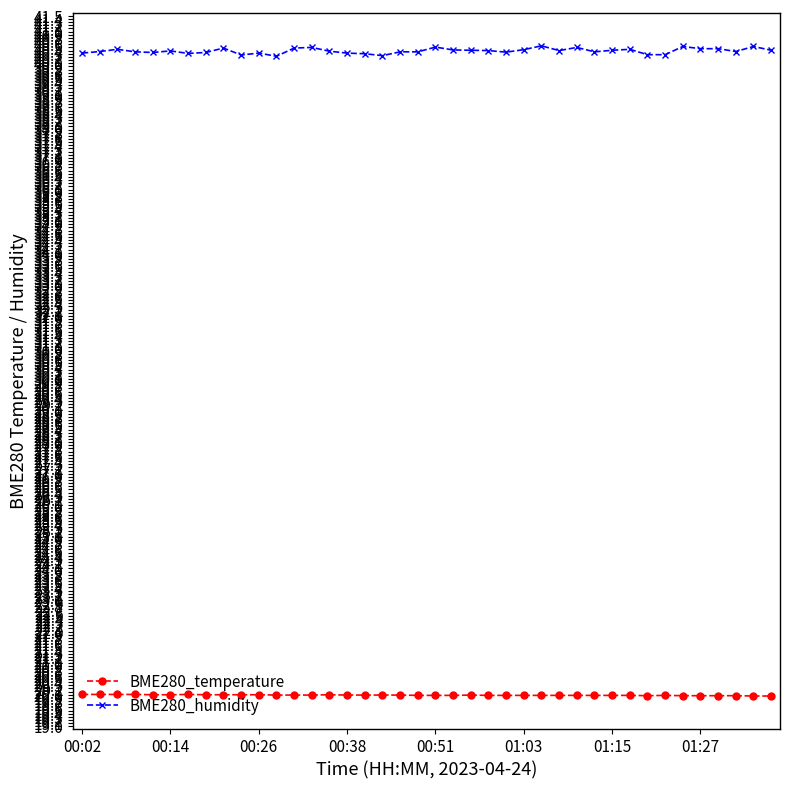

Which series has the largest total across all categories?

BME280_humidity